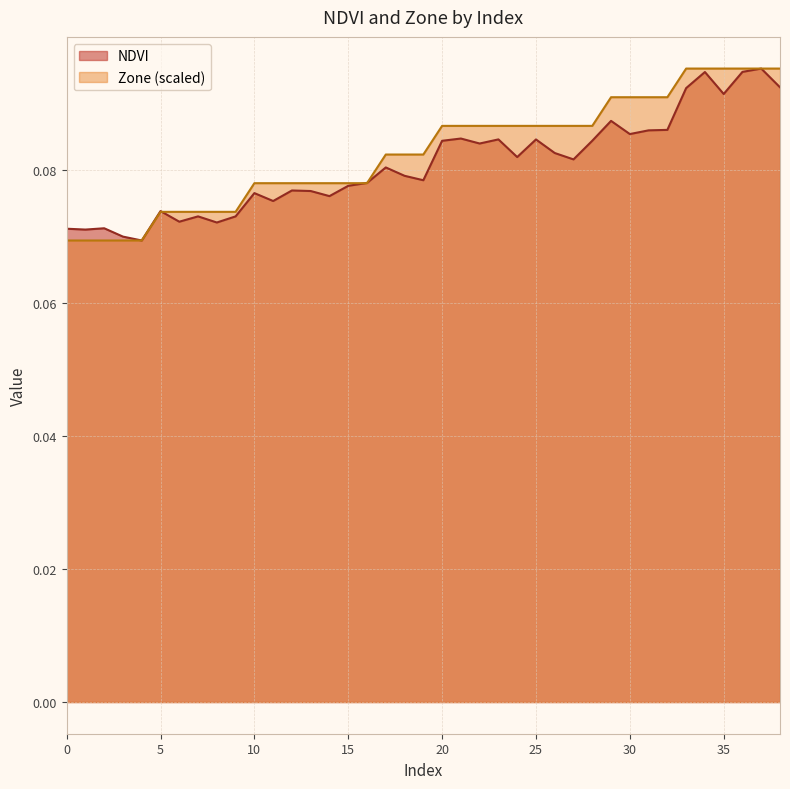

True or false: NDVI and Zone cross at least once.

True